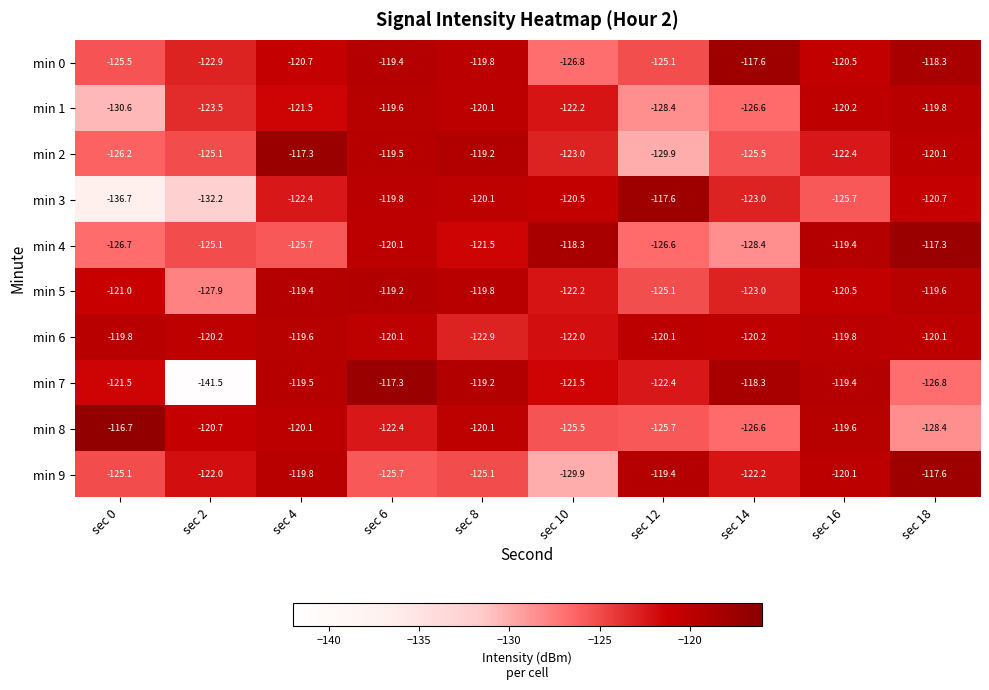

At how many categories does at least one series exceed -120?

9